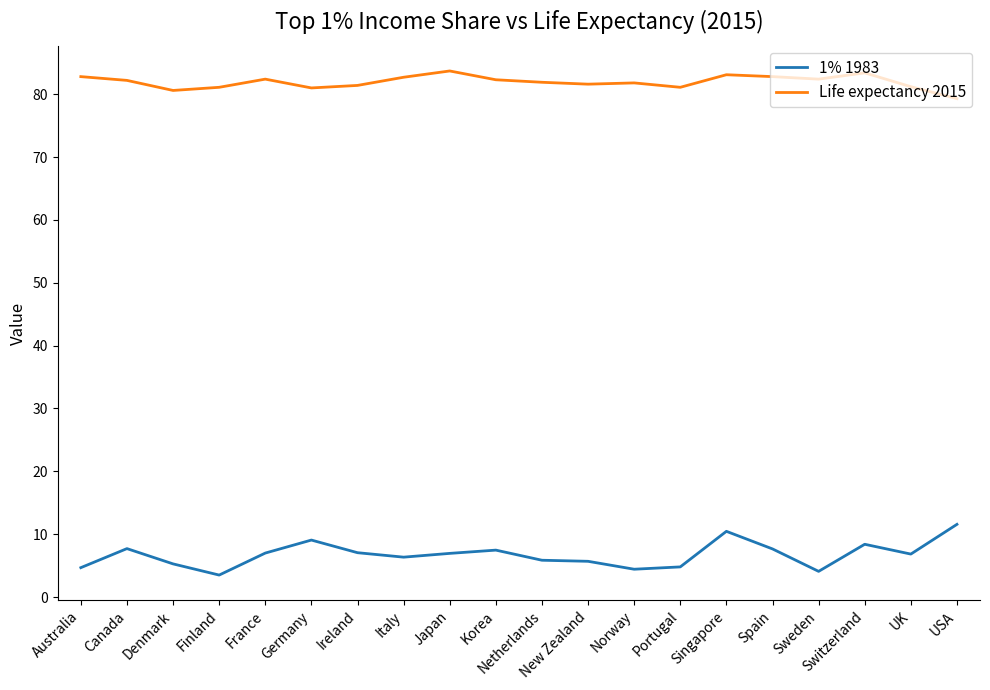

How many lines are shown in the chart?

2